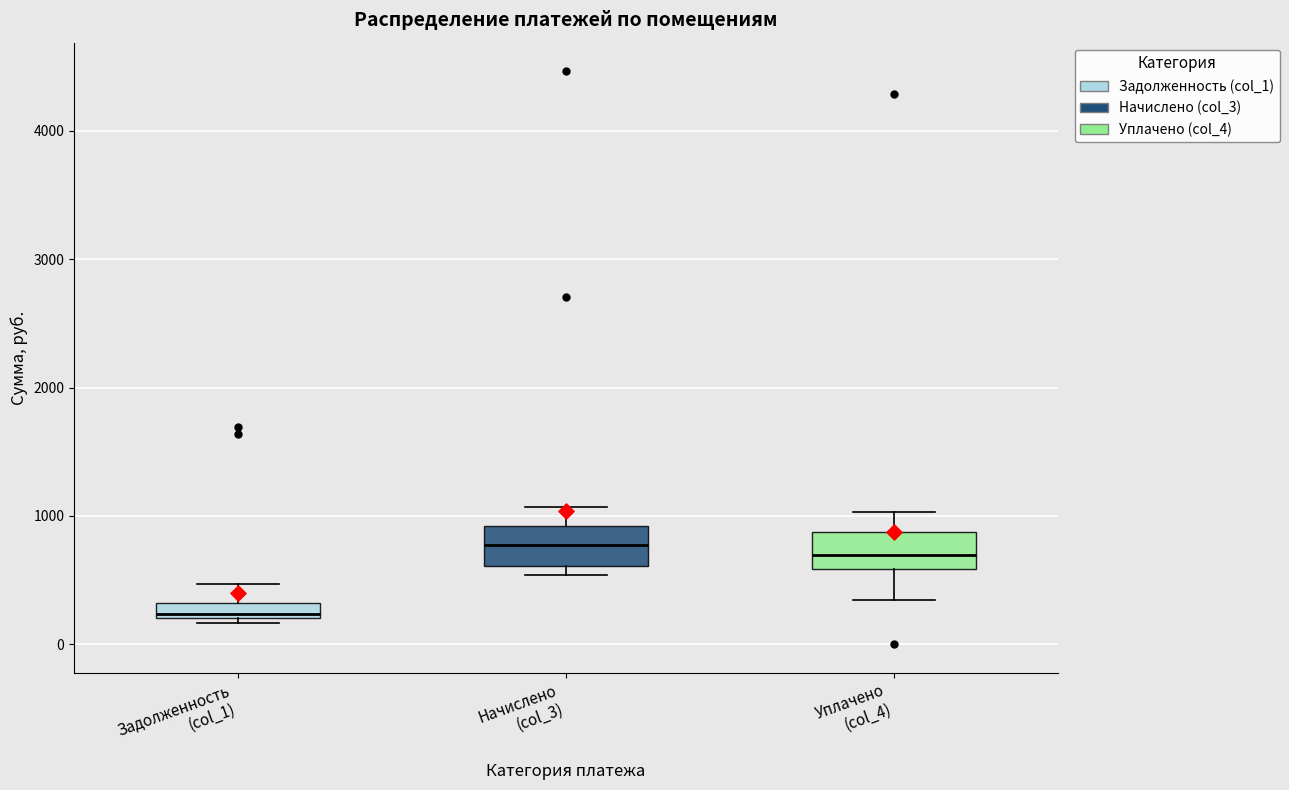

Where does the lower whisker of the box for Уплачено (col_4) end on the y-axis? The values are not printed on the chart, so give them approximately, as read against the axis.

300